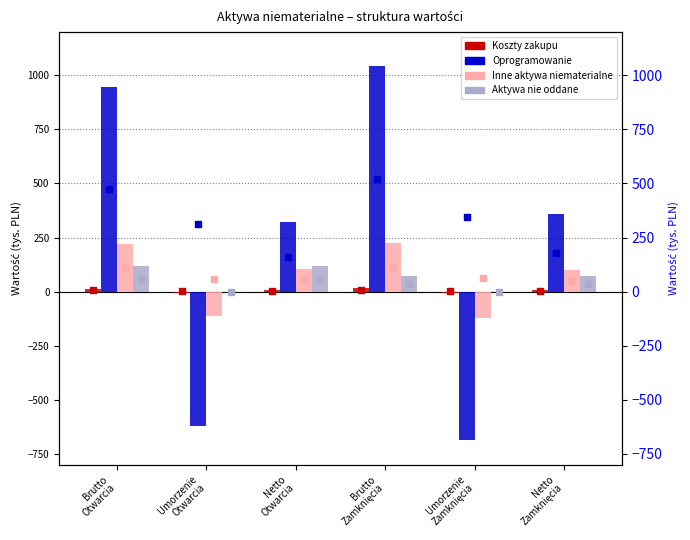

Which series contains the lowest Y value?

Oprogramowanie